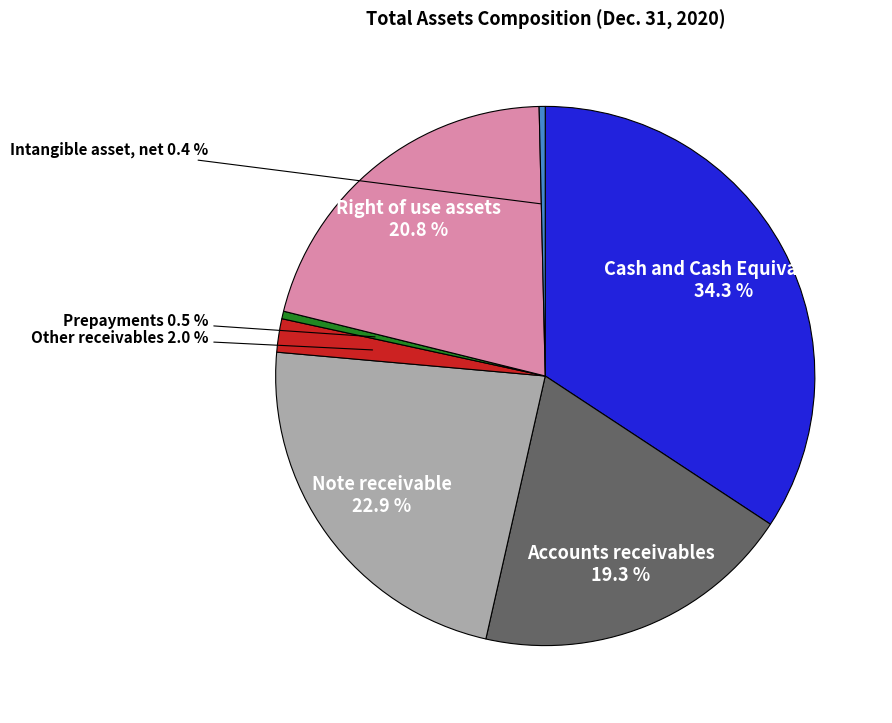

Is there any slice that represents more than half of the pie?

No